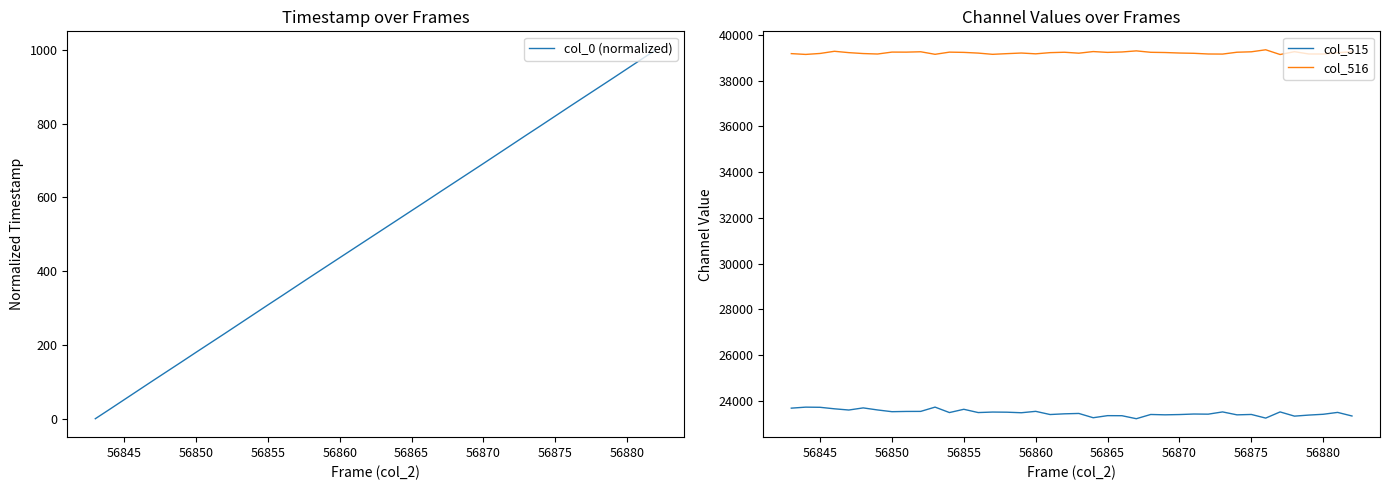

How many lines are shown in the chart?

3